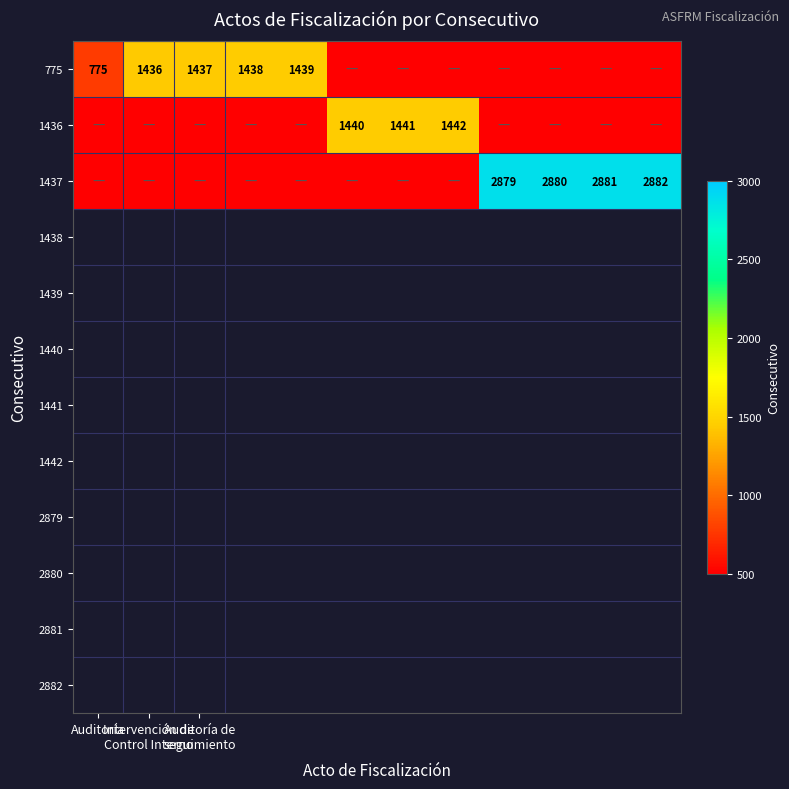

At which label is 775 closest to 719?

Auditoría